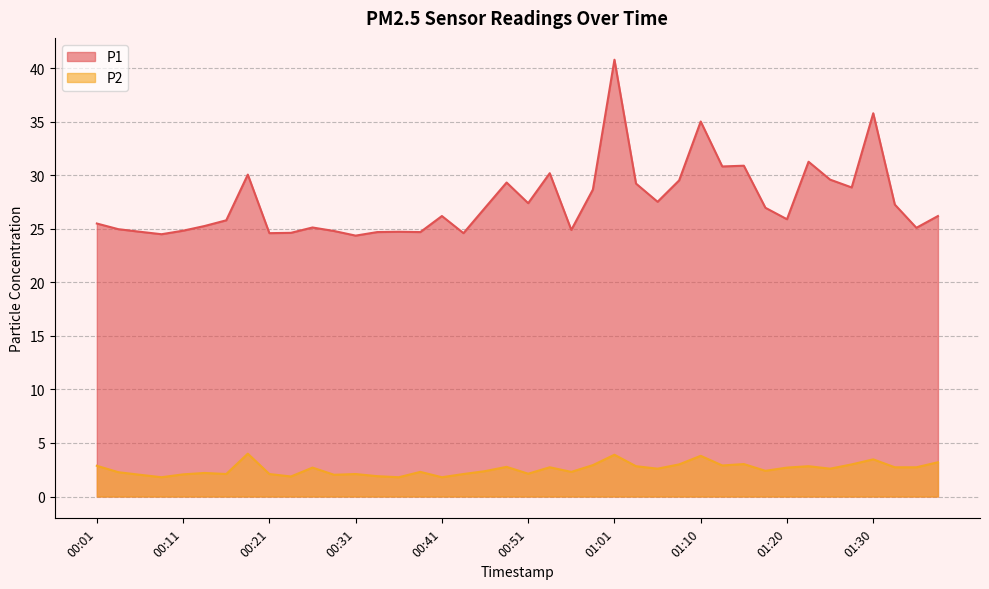

True or false: P2 and P1 cross at least once.

False